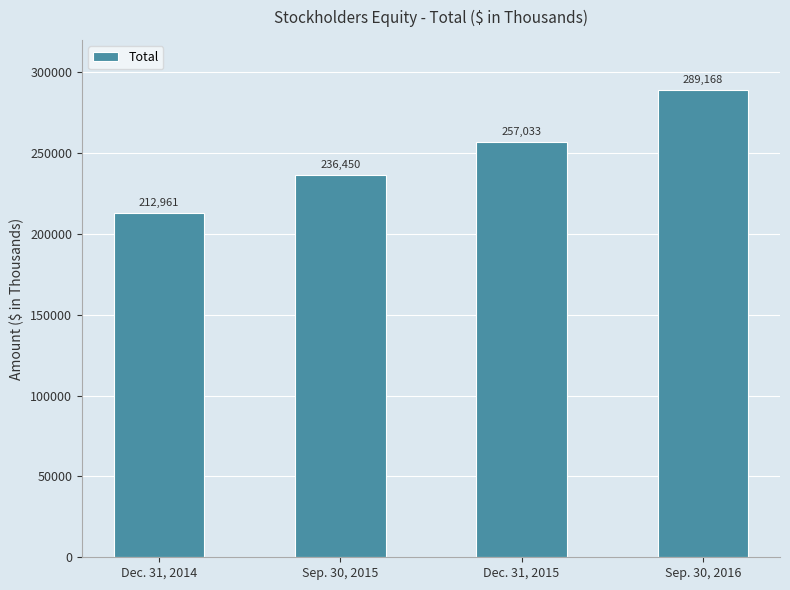

List the labels in order of value, largest first.

Sep. 30, 2016, Dec. 31, 2015, Sep. 30, 2015, Dec. 31, 2014